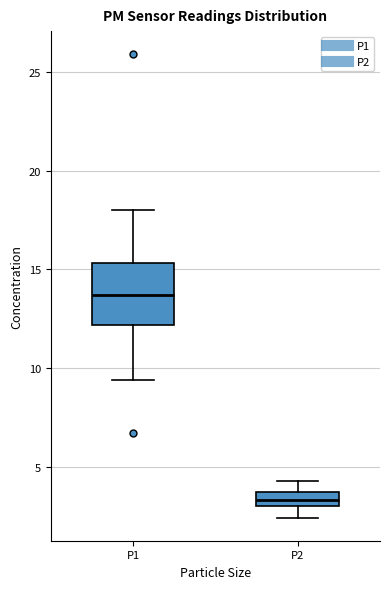

Comparing the boxes themselves (not the whiskers), which one is the tallest?

P1